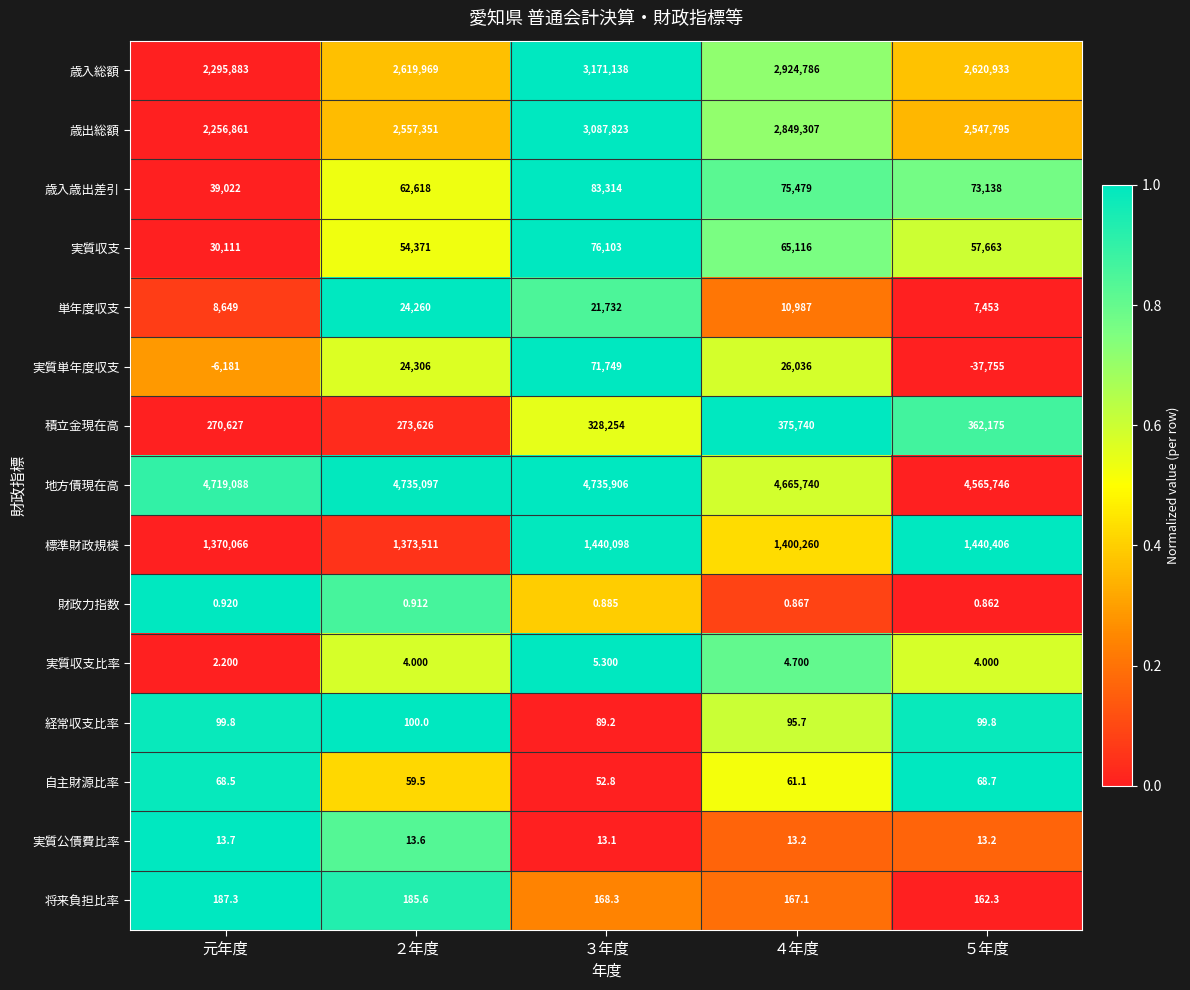

Which series has the widest spread of values?

歳入総額